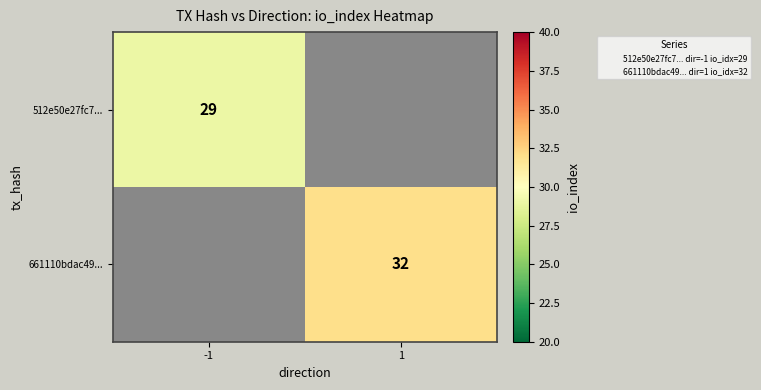

The 512e50e27fc7... series shows 50 at -1. True or false?

False